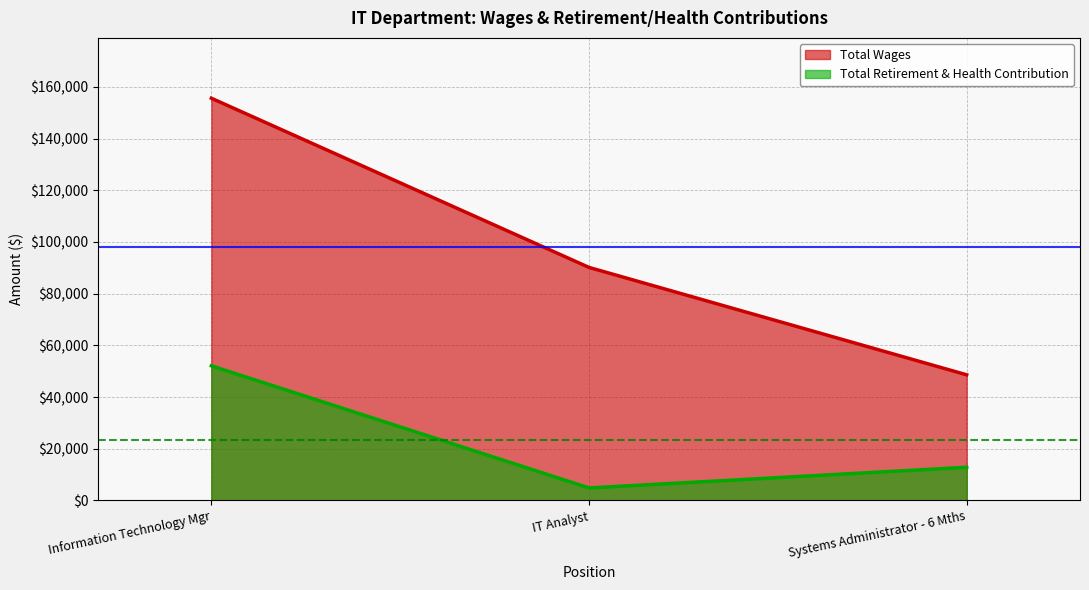

What is the difference between the Total Wages values at Systems Administrator - 6 Mths and IT Analyst?

41548